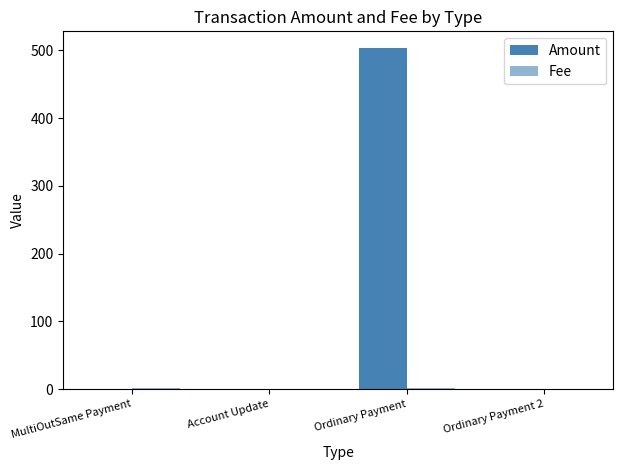

How many categories are shown in the chart?

4